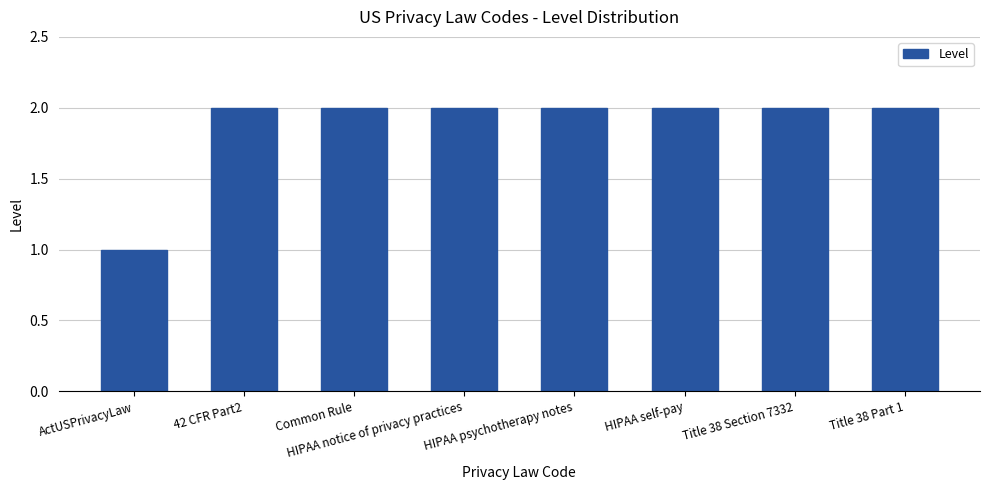

Approximately how many times larger is the value at ActUSPrivacyLaw compared to Title 38 Section 7332?

0.5